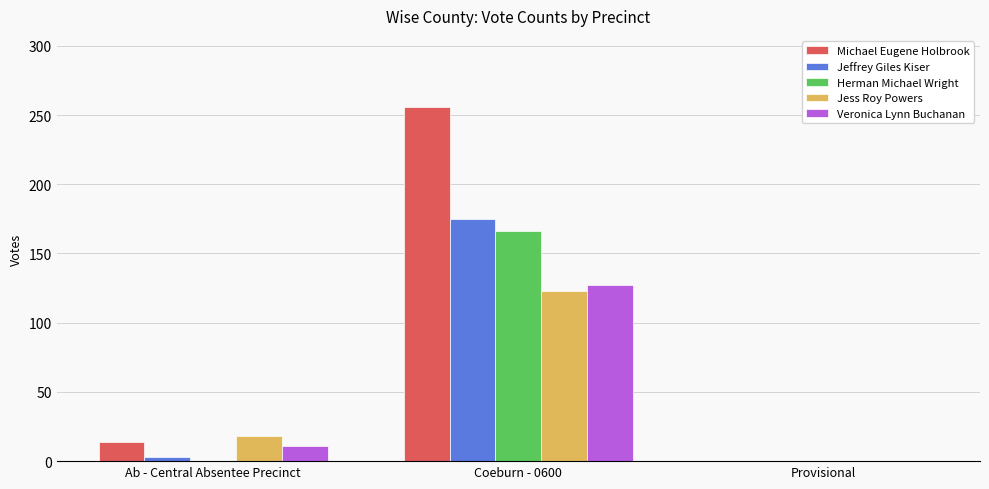

Which series has the largest total across all categories?

Michael Eugene Holbrook